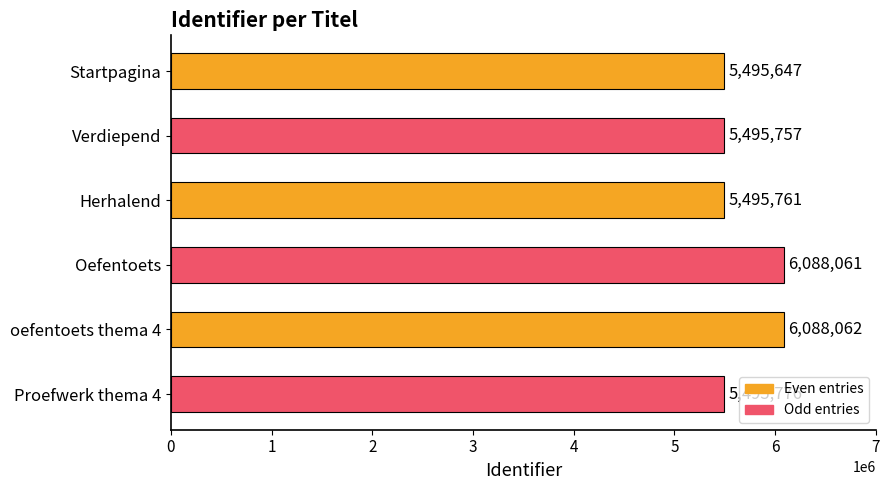

What is the label of the 4th bar from the top?

Oefentoets